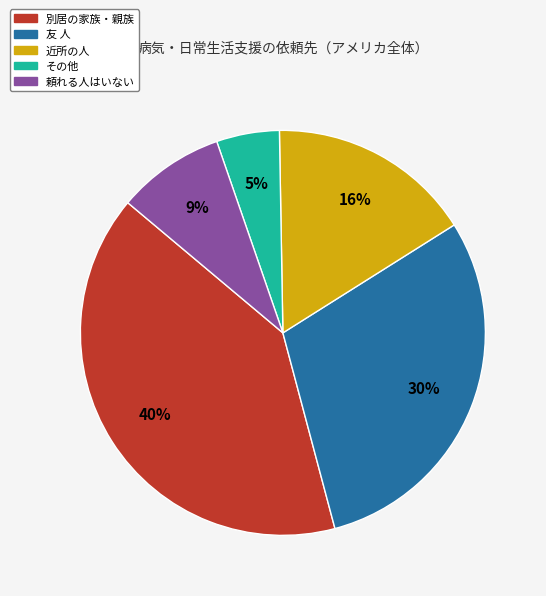

Count the number of slices in the pie.

5